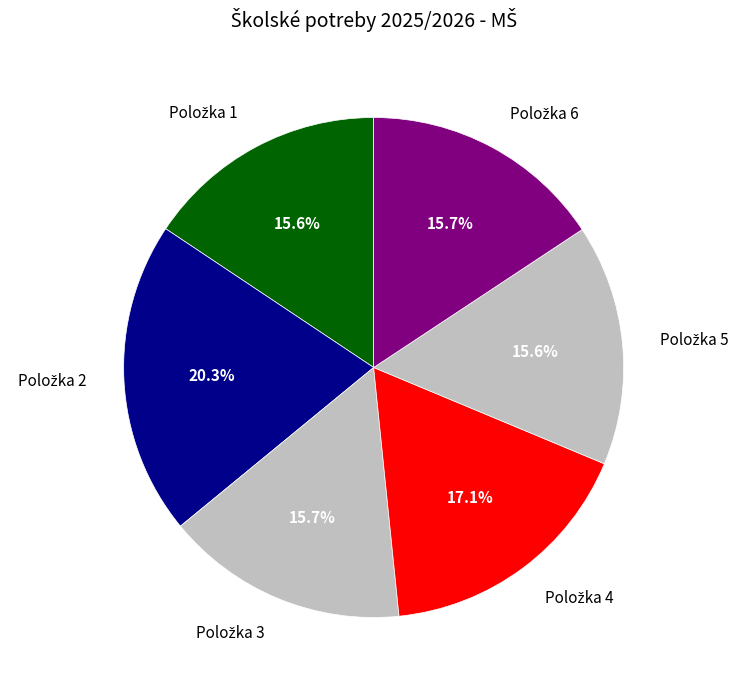

Is there any slice that represents more than half of the pie?

No